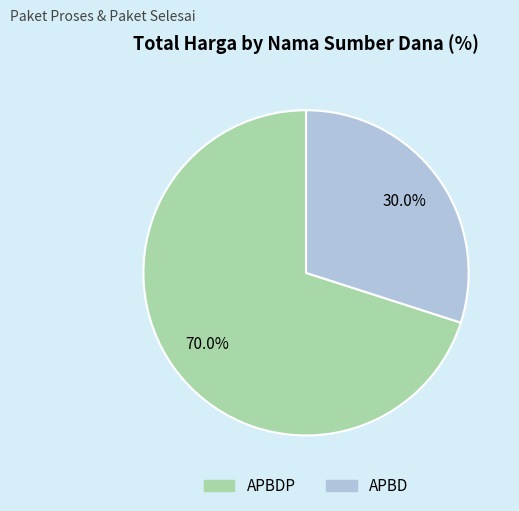

Is there a majority slice in this chart?

Yes